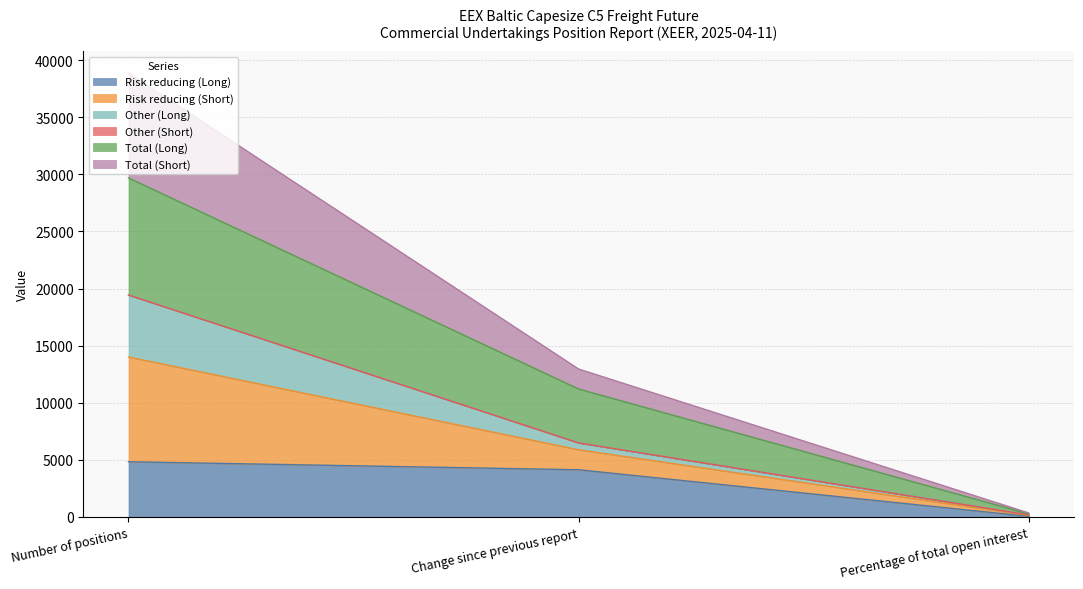

Between Change since previous report and Number of positions, which is larger?

Number of positions